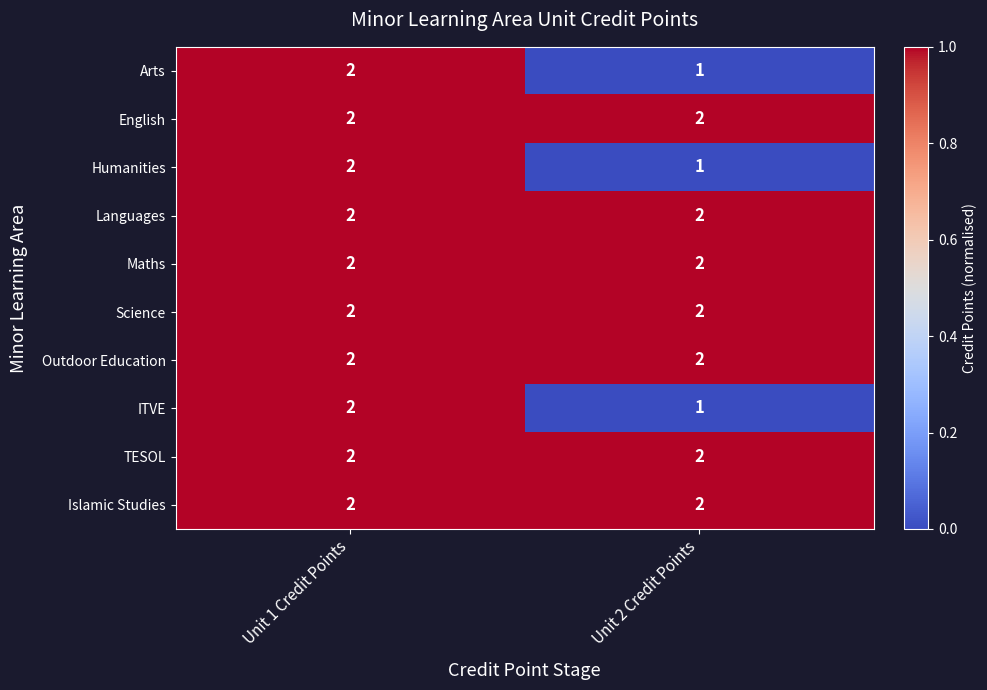

Rank the categories by Arts value from lowest to highest.

Unit 2 Credit Points, Unit 1 Credit Points